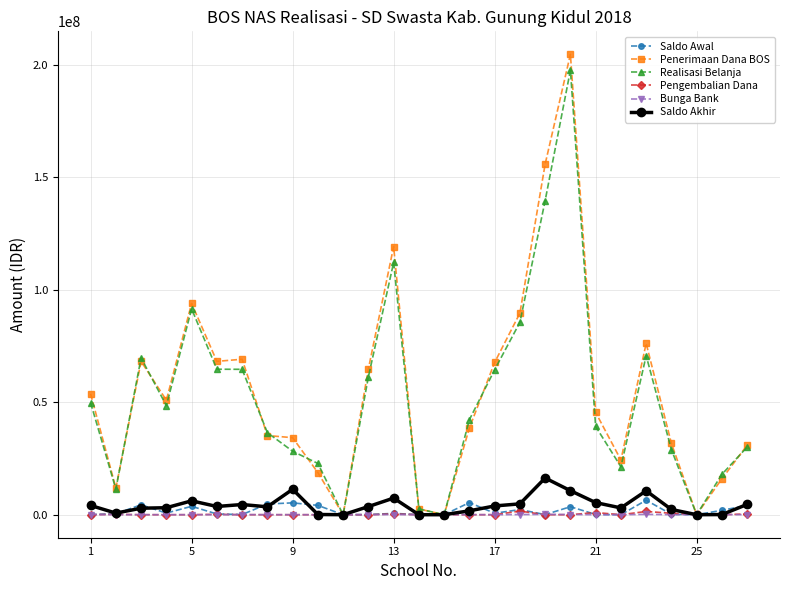

True or false: Pengembalian Dana has more than 0 points higher than both neighbors.

True